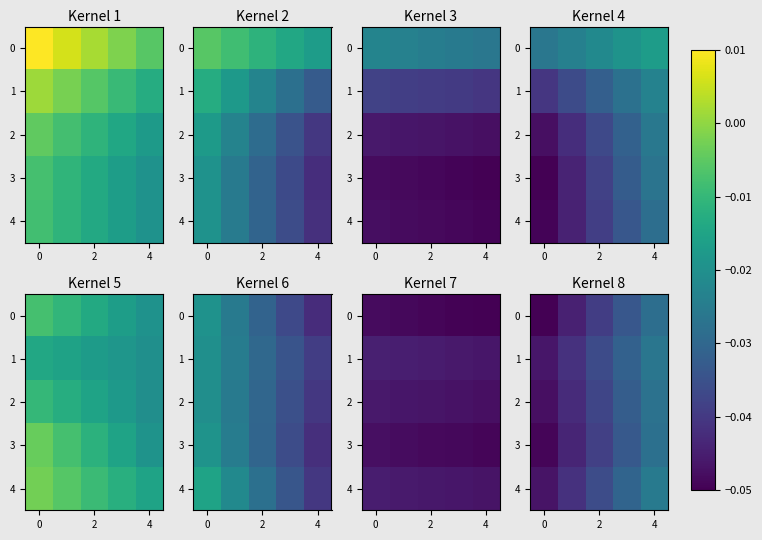

Is it true that 4 equals -0.0 at 4?

False